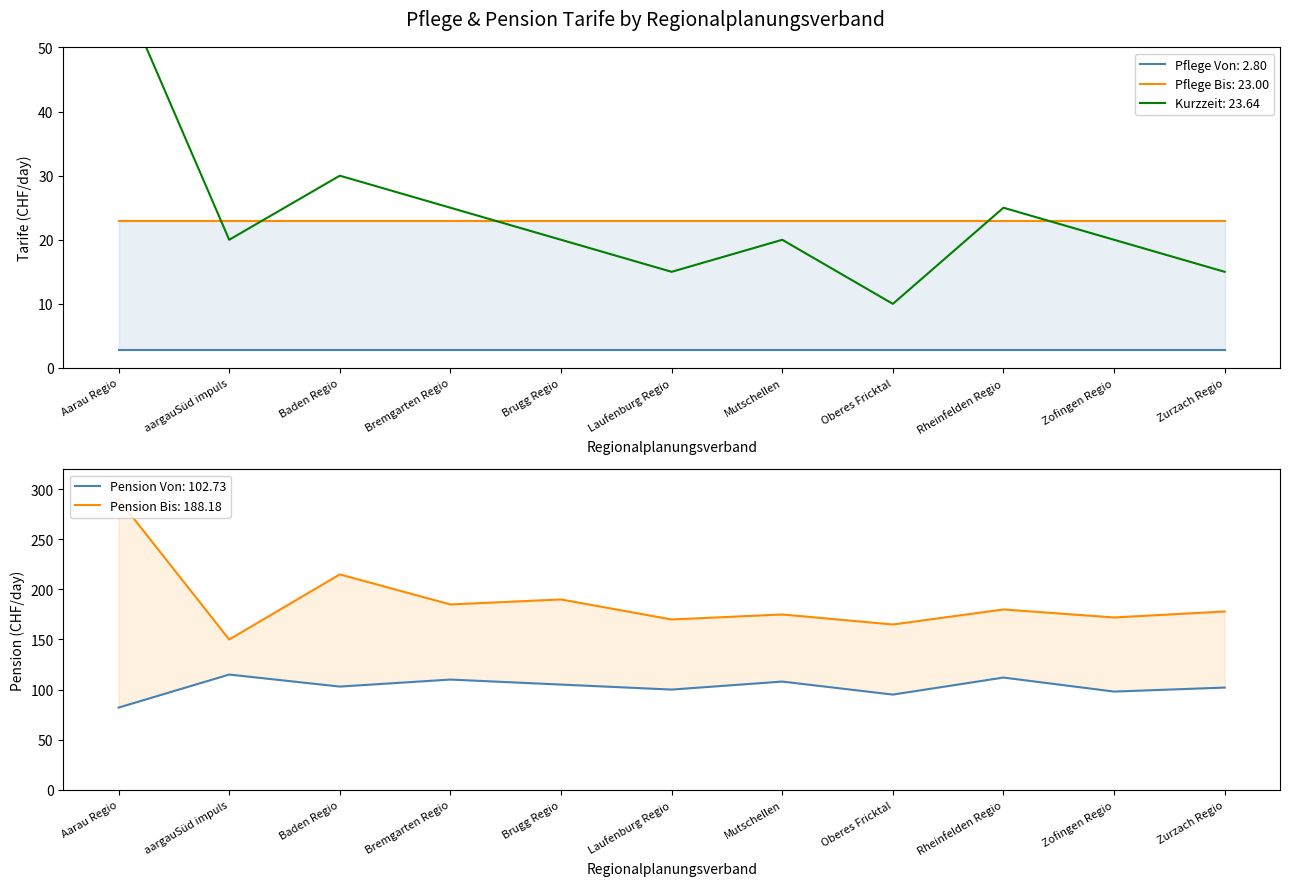

What is the label of the 4th point from the right?

Oberes Fricktal